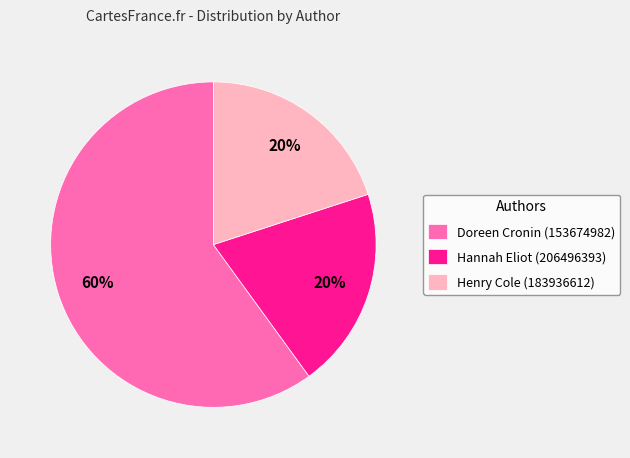

Is the sum of Doreen Cronin (153674982) and Henry Cole (183936612) greater than half?

Yes